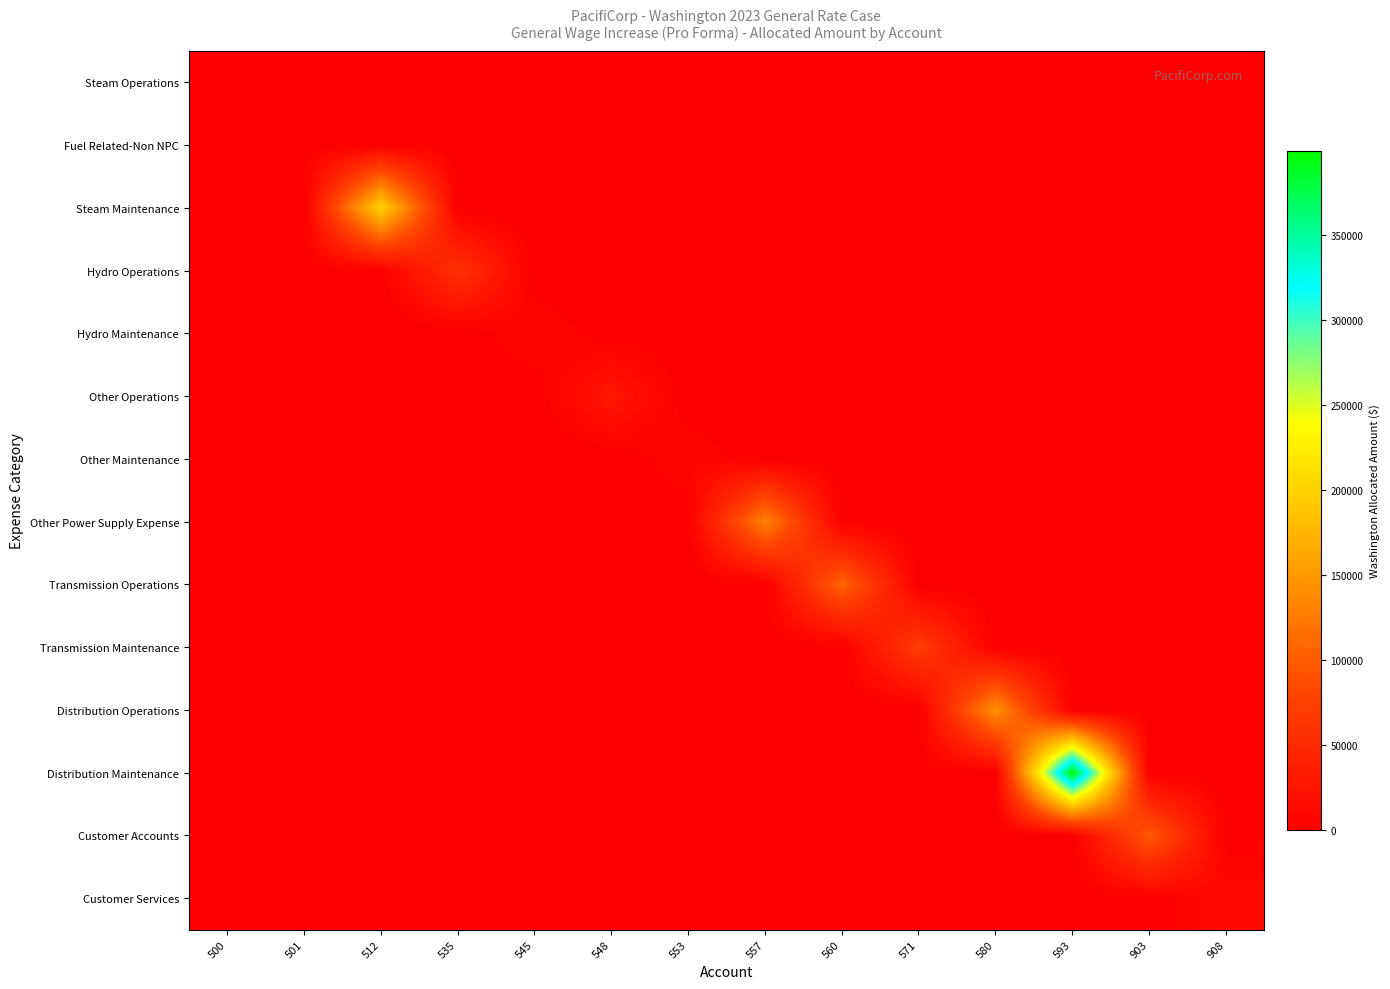

Reading left to right, extract all data points from this chart.

Steam Operations: 500=9.0	501=0.0	512=0.0	535=0.0	545=0.0	548=0.0	553=0.0	557=0.0	560=0.0	571=0.0	580=0.0	593=0.0	903=0.0	908=0.0
Fuel Related-Non NPC: 500=0.0	501=405.0	512=0.0	535=0.0	545=0.0	548=0.0	553=0.0	557=0.0	560=0.0	571=0.0	580=0.0	593=0.0	903=0.0	908=0.0
Steam Maintenance: 500=0.0	501=0.0	512=201615.8	535=0.0	545=0.0	548=0.0	553=0.0	557=0.0	560=0.0	571=0.0	580=0.0	593=0.0	903=0.0	908=0.0
Hydro Operations: 500=0.0	501=0.0	512=0.0	535=58756.0	545=0.0	548=0.0	553=0.0	557=0.0	560=0.0	571=0.0	580=0.0	593=0.0	903=0.0	908=0.0
Hydro Maintenance: 500=0.0	501=0.0	512=0.0	535=0.0	545=10148.0	548=0.0	553=0.0	557=0.0	560=0.0	571=0.0	580=0.0	593=0.0	903=0.0	908=0.0
Other Operations: 500=0.0	501=0.0	512=0.0	535=0.0	545=0.0	548=27419.2	553=0.0	557=0.0	560=0.0	571=0.0	580=0.0	593=0.0	903=0.0	908=0.0
Other Maintenance: 500=0.0	501=0.0	512=0.0	535=0.0	545=0.0	548=0.0	553=9276.4	557=0.0	560=0.0	571=0.0	580=0.0	593=0.0	903=0.0	908=0.0
Other Power Supply Expense: 500=0.0	501=0.0	512=0.0	535=0.0	545=0.0	548=0.0	553=0.0	557=131289.7	560=0.0	571=0.0	580=0.0	593=0.0	903=0.0	908=0.0
Transmission Operations: 500=0.0	501=0.0	512=0.0	535=0.0	545=0.0	548=0.0	553=0.0	557=0.0	560=106844.3	571=0.0	580=0.0	593=0.0	903=0.0	908=0.0
Transmission Maintenance: 500=0.0	501=0.0	512=0.0	535=0.0	545=0.0	548=0.0	553=0.0	557=0.0	560=0.0	571=71365.4	580=0.0	593=0.0	903=0.0	908=0.0
Distribution Operations: 500=0.0	501=0.0	512=0.0	535=0.0	545=0.0	548=0.0	553=0.0	557=0.0	560=0.0	571=0.0	580=143443.6	593=0.0	903=0.0	908=0.0
Distribution Maintenance: 500=0.0	501=0.0	512=0.0	535=0.0	545=0.0	548=0.0	553=0.0	557=0.0	560=0.0	571=0.0	580=0.0	593=399577.3	903=0.0	908=0.0
Customer Accounts: 500=0.0	501=0.0	512=0.0	535=0.0	545=0.0	548=0.0	553=0.0	557=0.0	560=0.0	571=0.0	580=0.0	593=0.0	903=98621.8	908=0.0
Customer Services: 500=0.0	501=0.0	512=0.0	535=0.0	545=0.0	548=0.0	553=0.0	557=0.0	560=0.0	571=0.0	580=0.0	593=0.0	903=0.0	908=13610.1